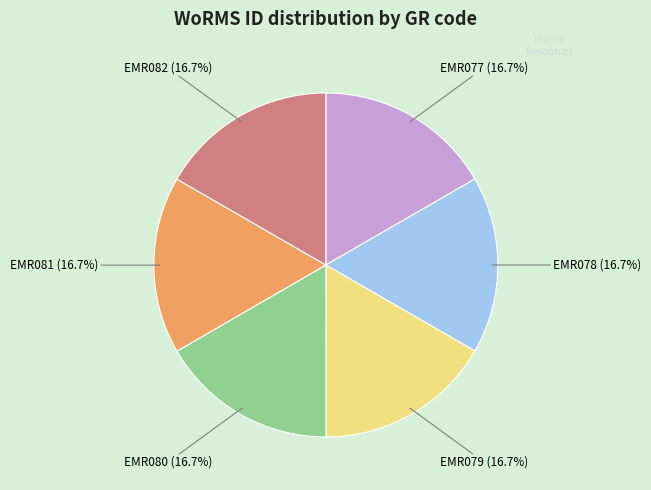

What is the ratio of the value at EMR077 to the value at EMR081?

1.0